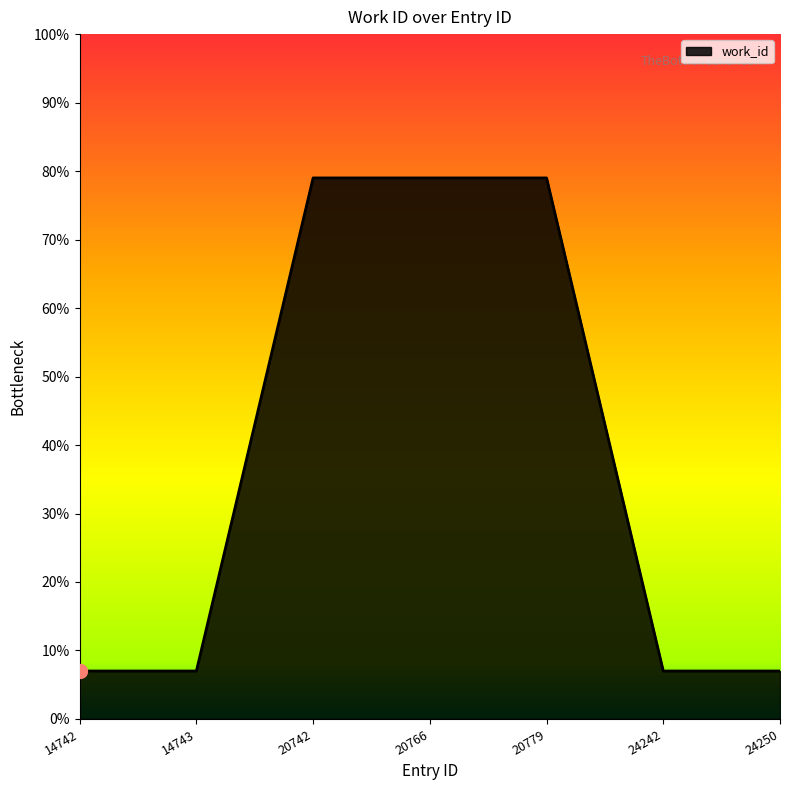

List the labels in order of value, smallest first.

14742, 14743, 24242, 24250, 20742, 20766, 20779